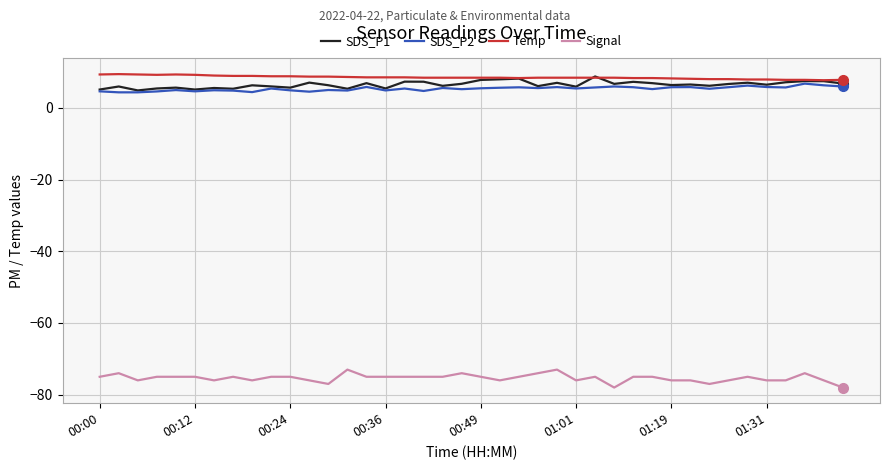

What is the maximum value shown in the chart?

9.4